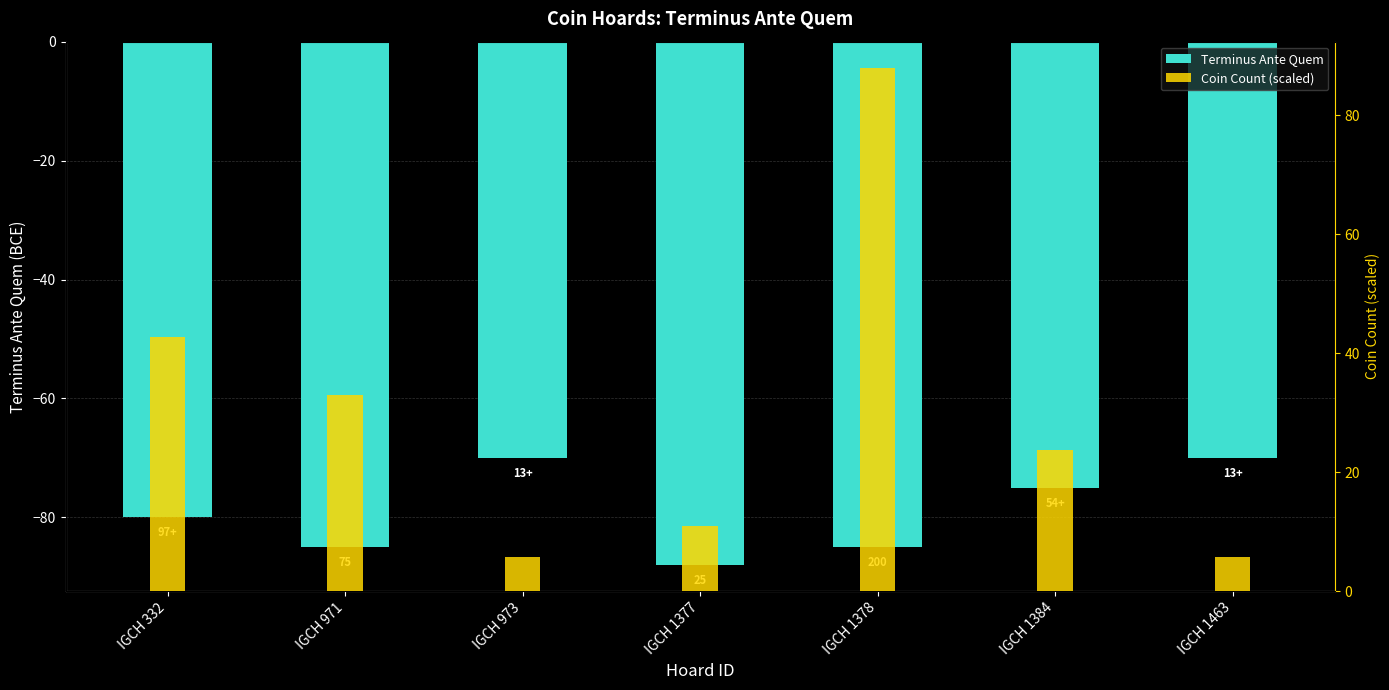

How many Terminus Ante Quem values are between -85 and -70?

6